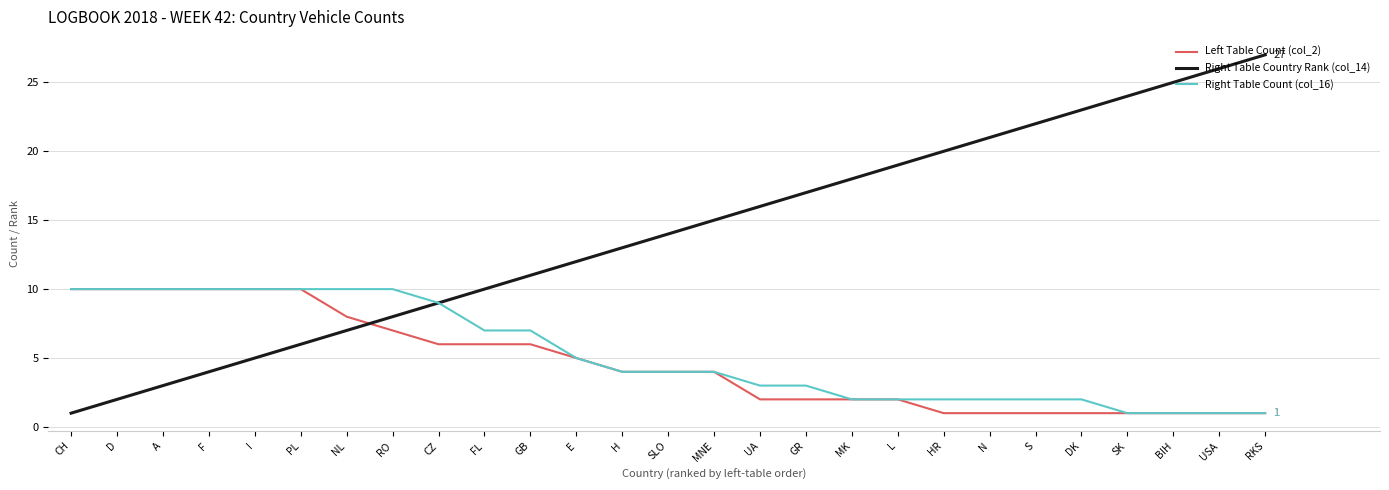

How many Right Table Count (col_16) values are between 2 and 10?

23